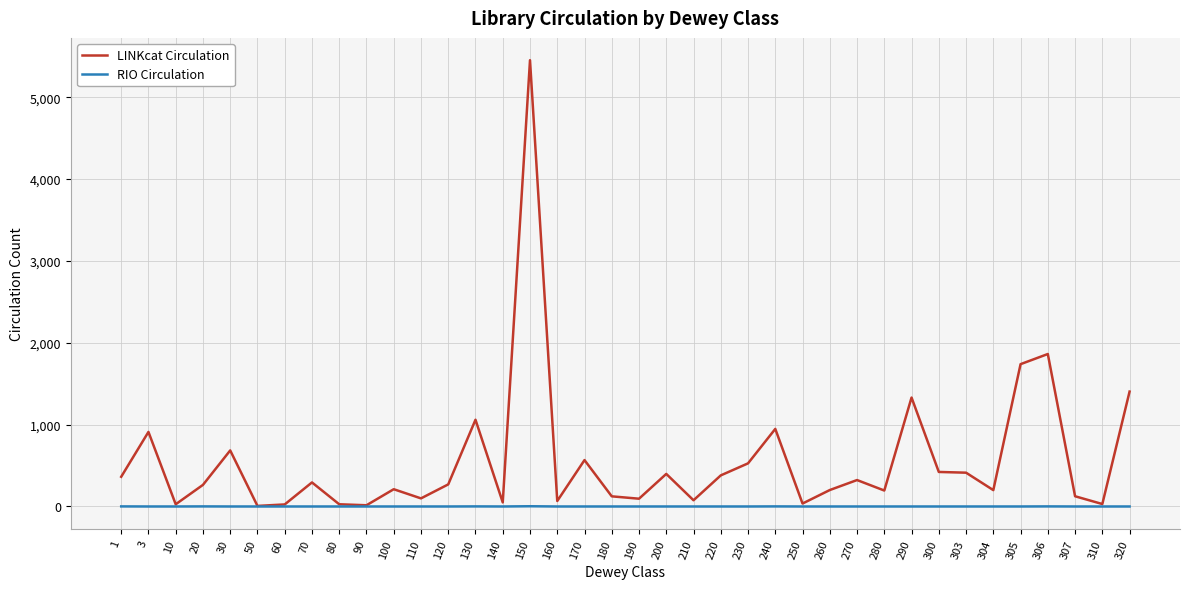

Which series has the largest range (max minus min)?

LINKcat Circulation